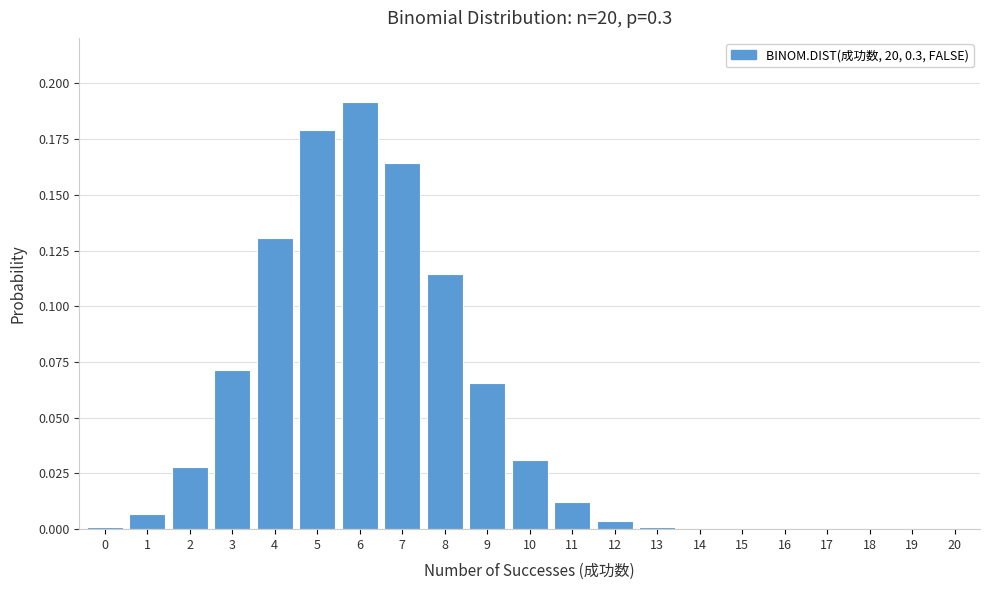

The chart shows a value of 0.0 at 8. True or false?

False